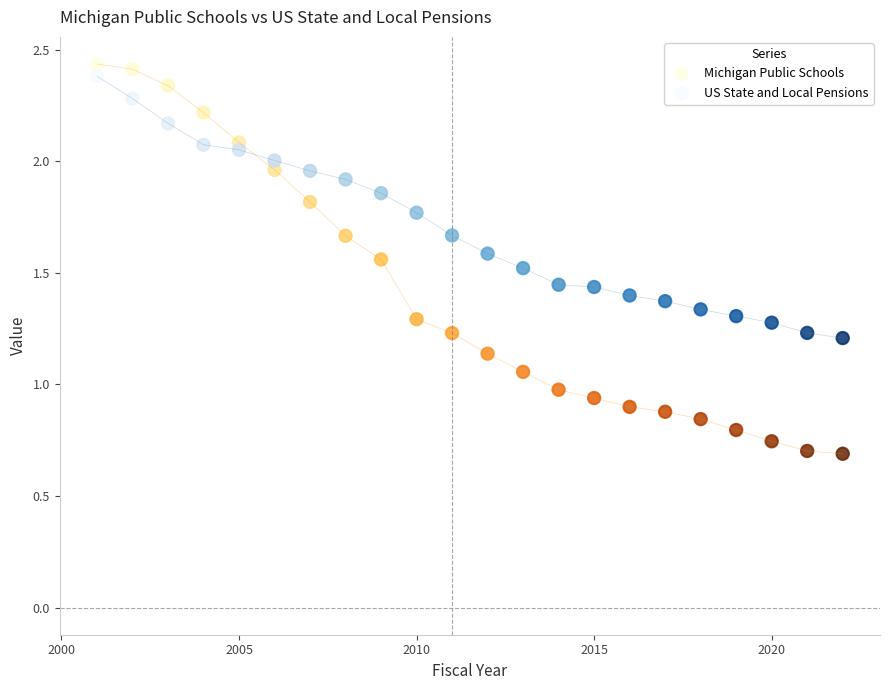

Which series contains the highest Y value?

Michigan Public Schools